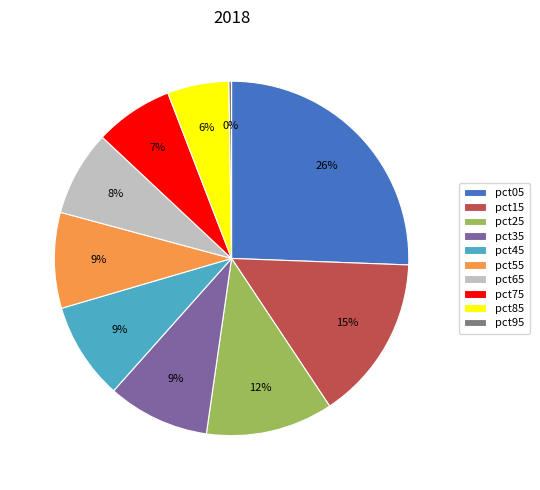

Which has a higher value, pct35 or pct15?

pct15